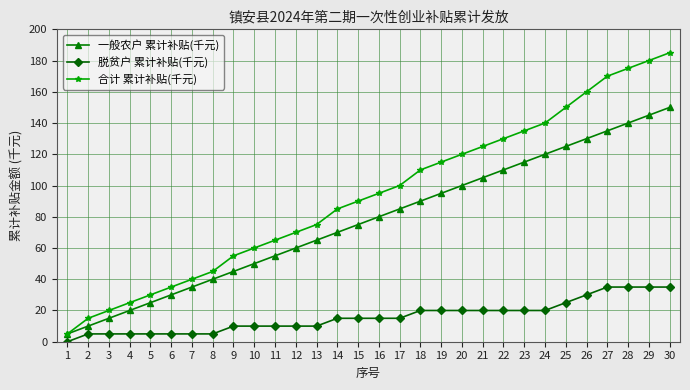

How many series are shown in this chart?

3